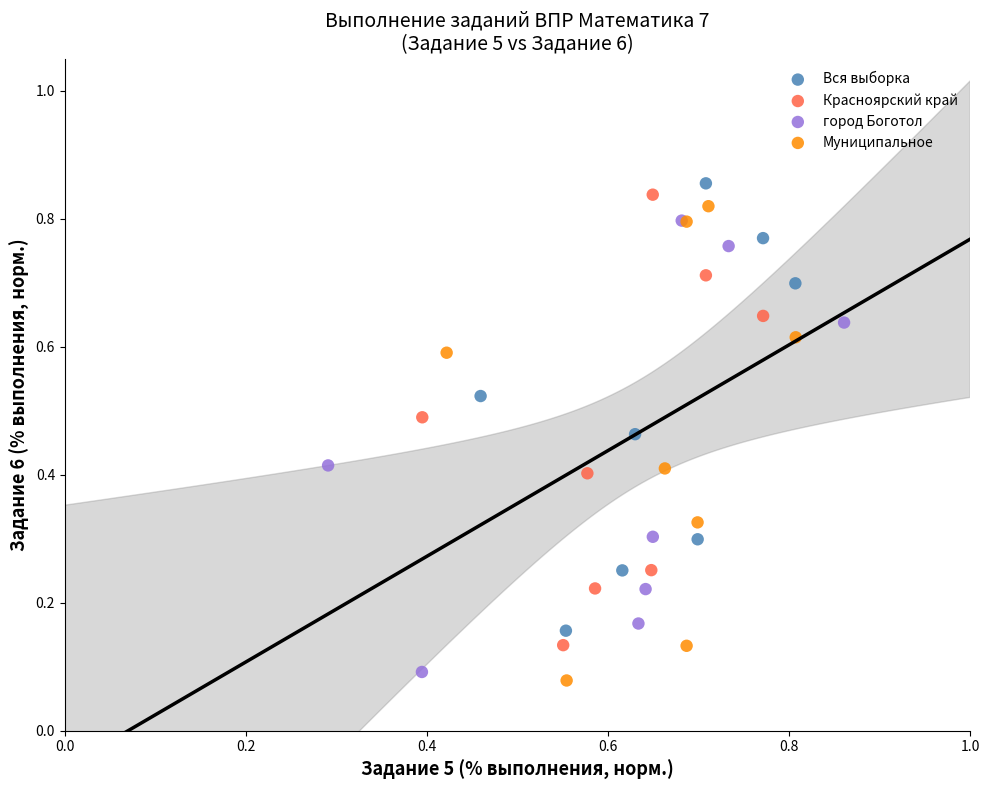

Which series has the largest Y range (max minus min)?

Муниципальное